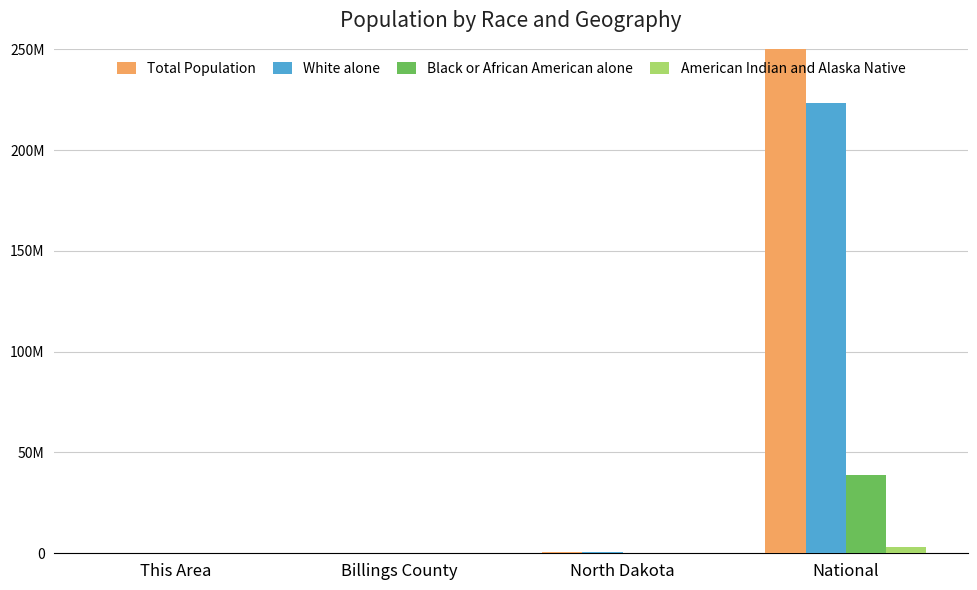

Is the value of Total Population at This Area greater than the value of White alone at This Area?

Yes